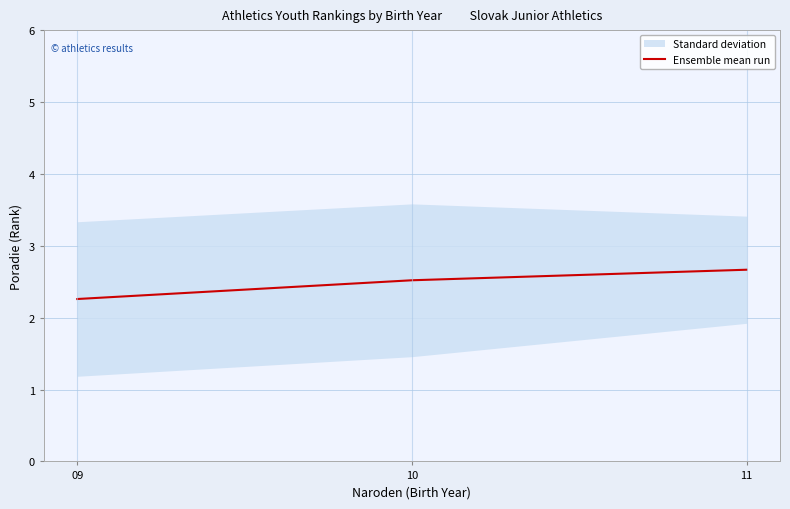

True or false: the data shows 1.2 at 10.

False